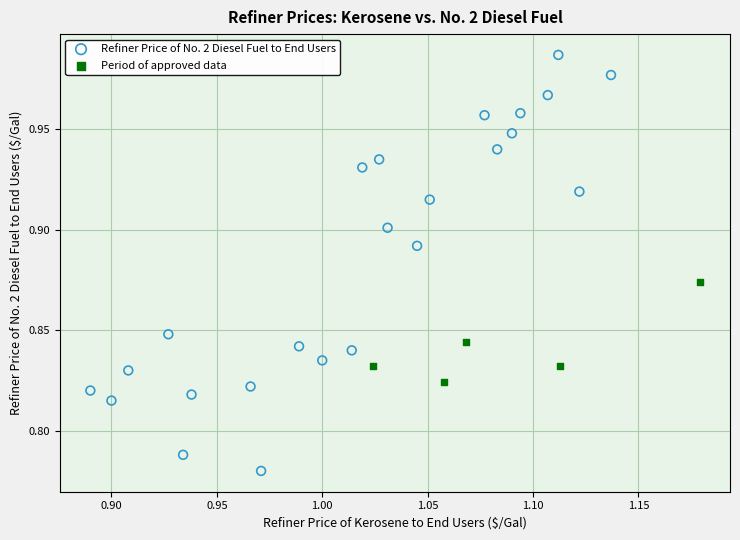

Which series has the widest spread of Y values?

Refiner Price of No. 2 Diesel Fuel to End Users